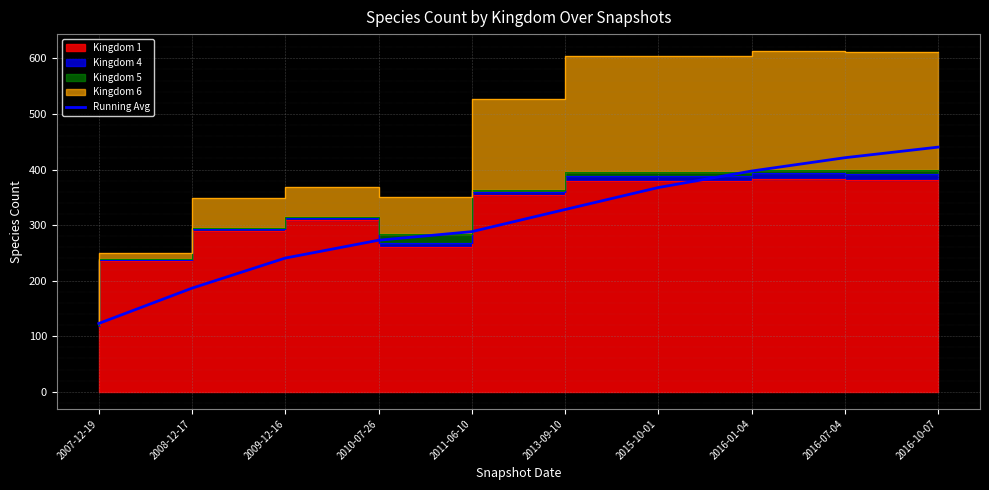

What is the label of the 5th point from the right?

2013-09-10